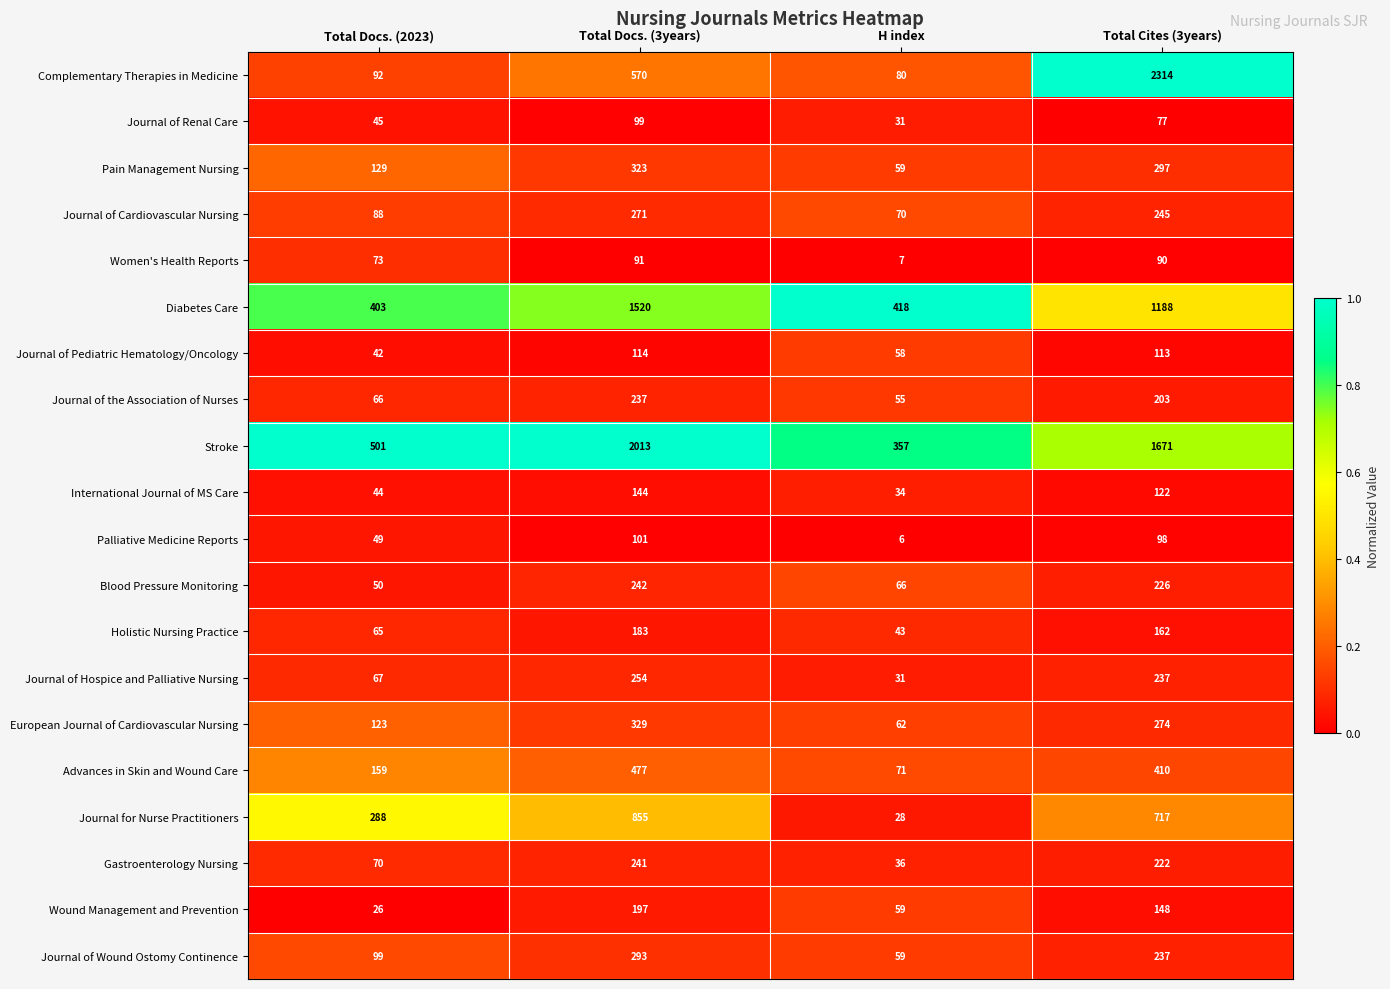

Which series has the largest total across all categories?

Stroke